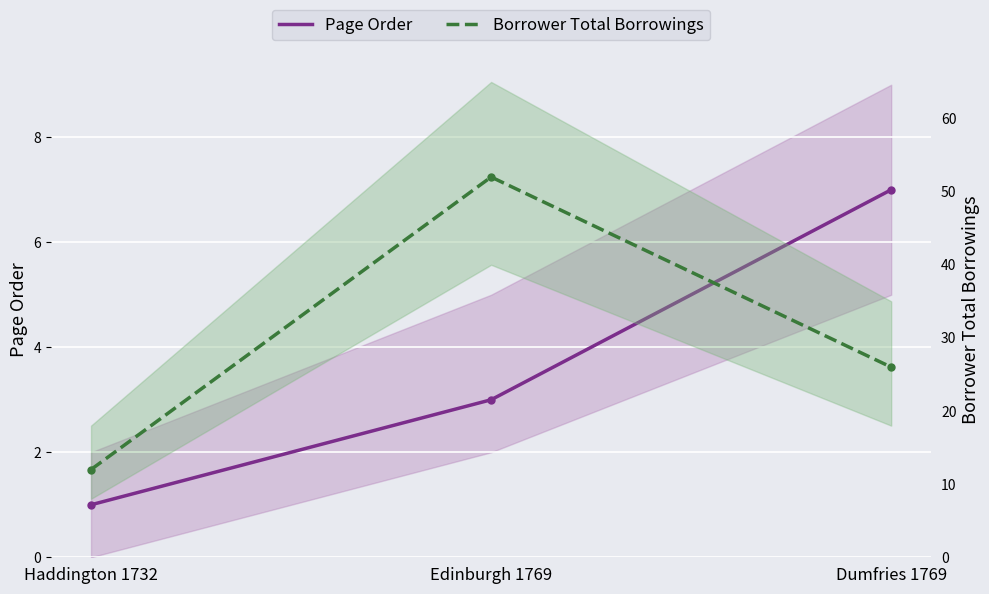

What is the total value across all series at Dumfries 1769?

33